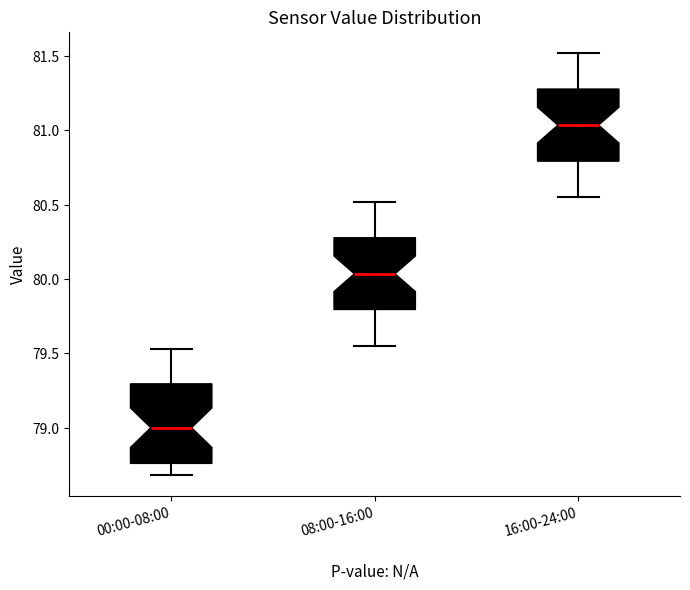

Reading left to right, transcribe this box plot: for each box, give where its median line is, the range the box spans, and where its two whiskers end, as read against the y-axis. The values are not printed on the chart, so give them approximately, as read against the axis.

00:00-08:00: median 79.00, box 78.75 to 79.30, whiskers 78.70 to 79.55
08:00-16:00: median 80.05, box 79.80 to 80.30, whiskers 79.55 to 80.50
16:00-24:00: median 81.05, box 80.80 to 81.30, whiskers 80.55 to 81.50